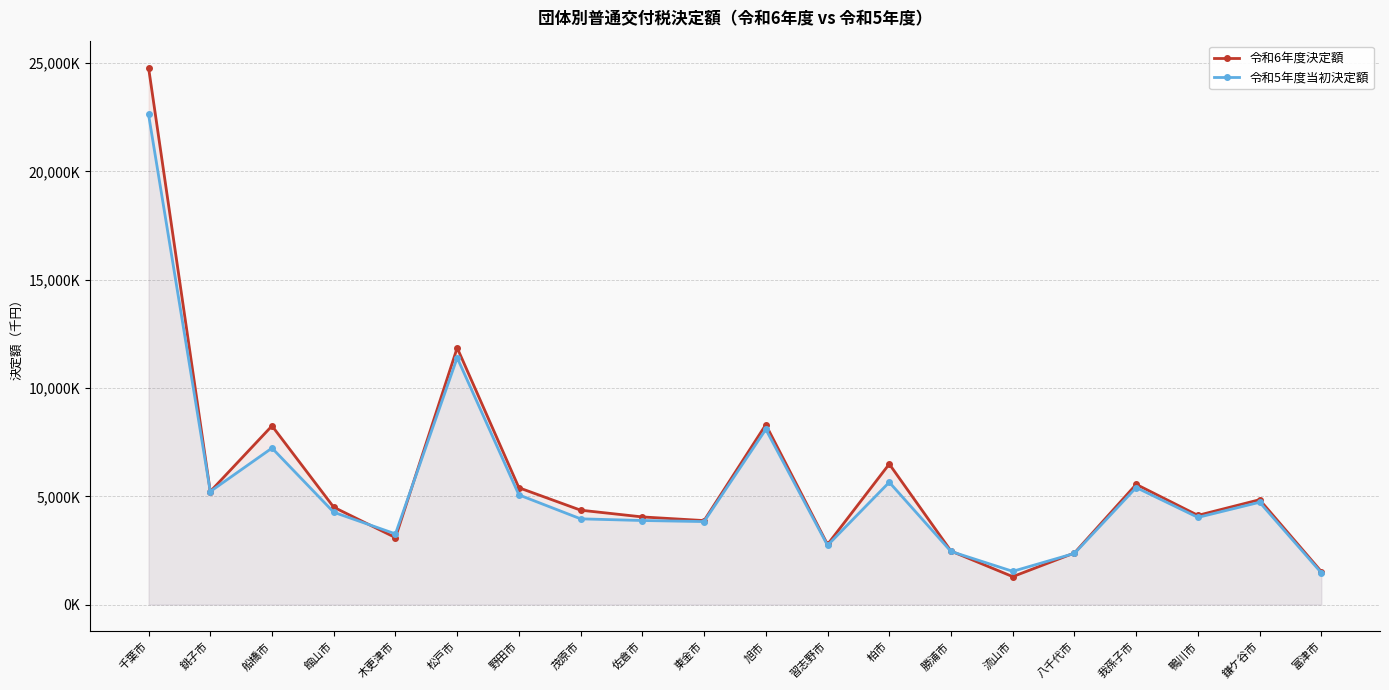

At which category is the sum across all series the highest?

千葉市